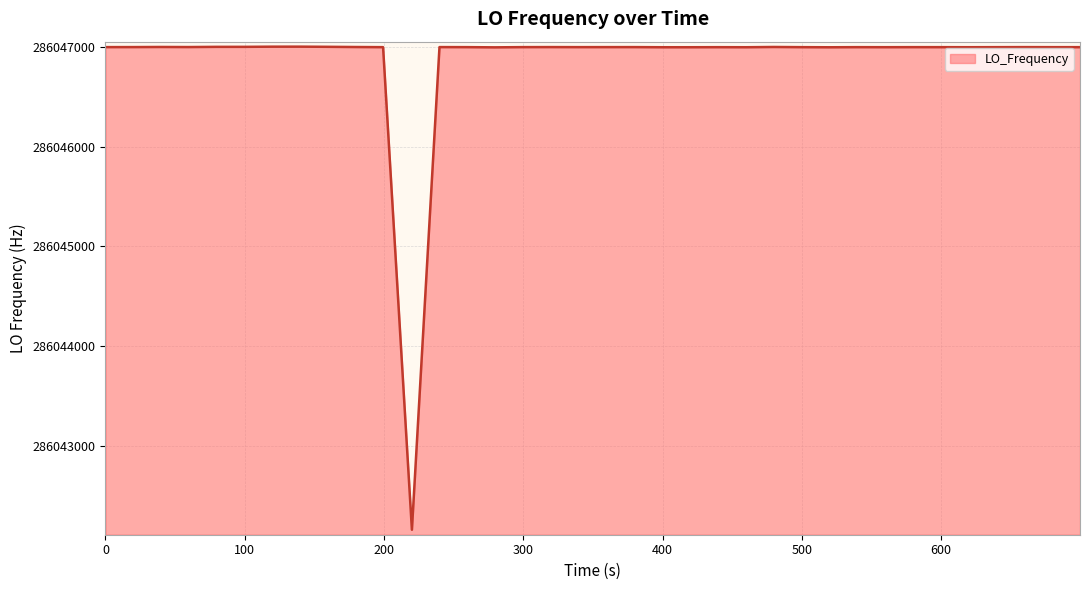

What is the difference between the maximum and minimum values?

4844.1